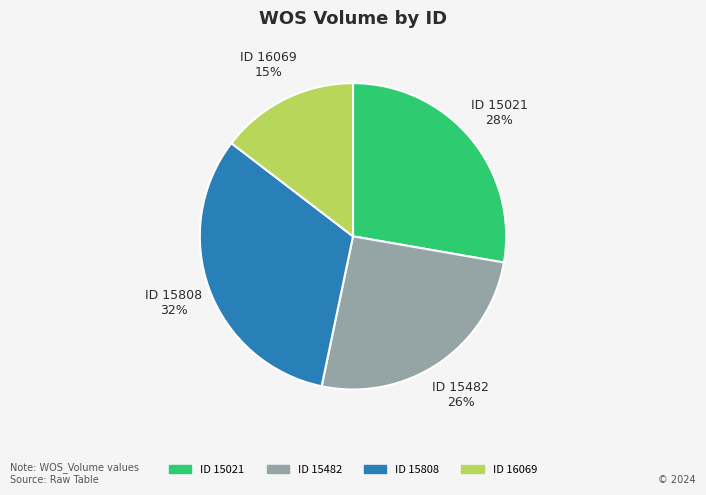

Is there any slice that represents more than half of the pie?

No